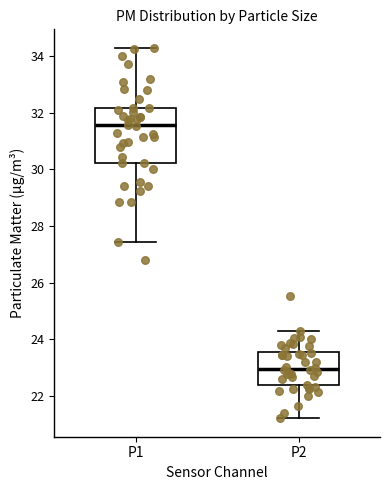

Which box is the tallest, from its lower edge to its upper edge?

P1